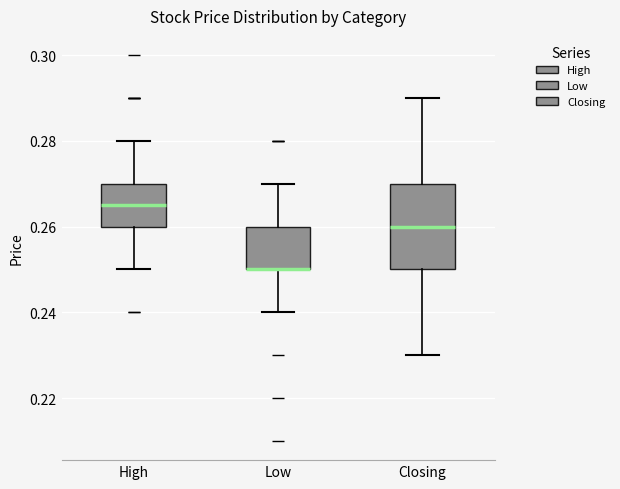

Comparing the boxes themselves (not the whiskers), which one is the tallest?

Closing